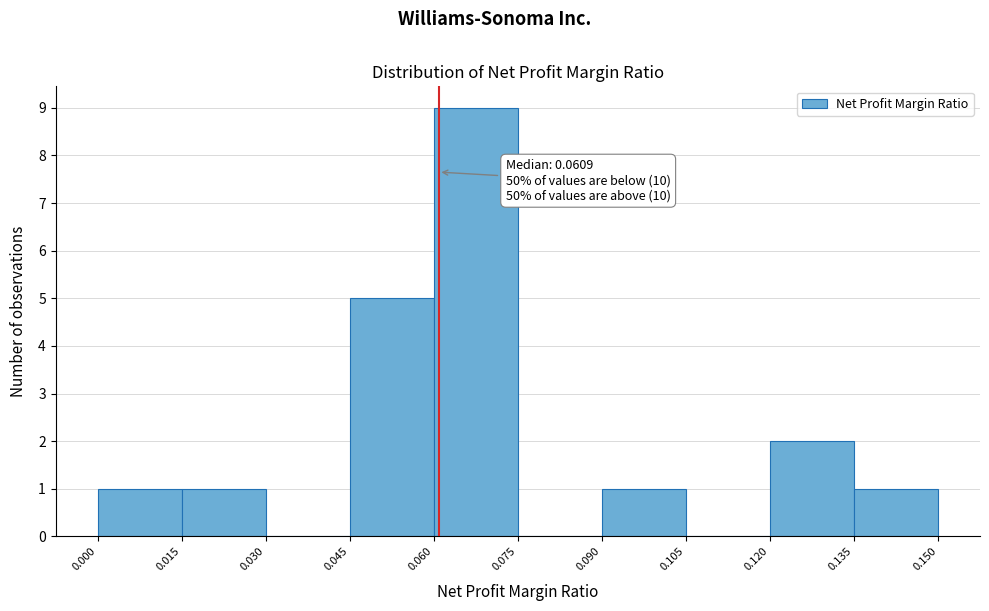

Which range on the x-axis has the tallest bar?

0.060 to 0.075